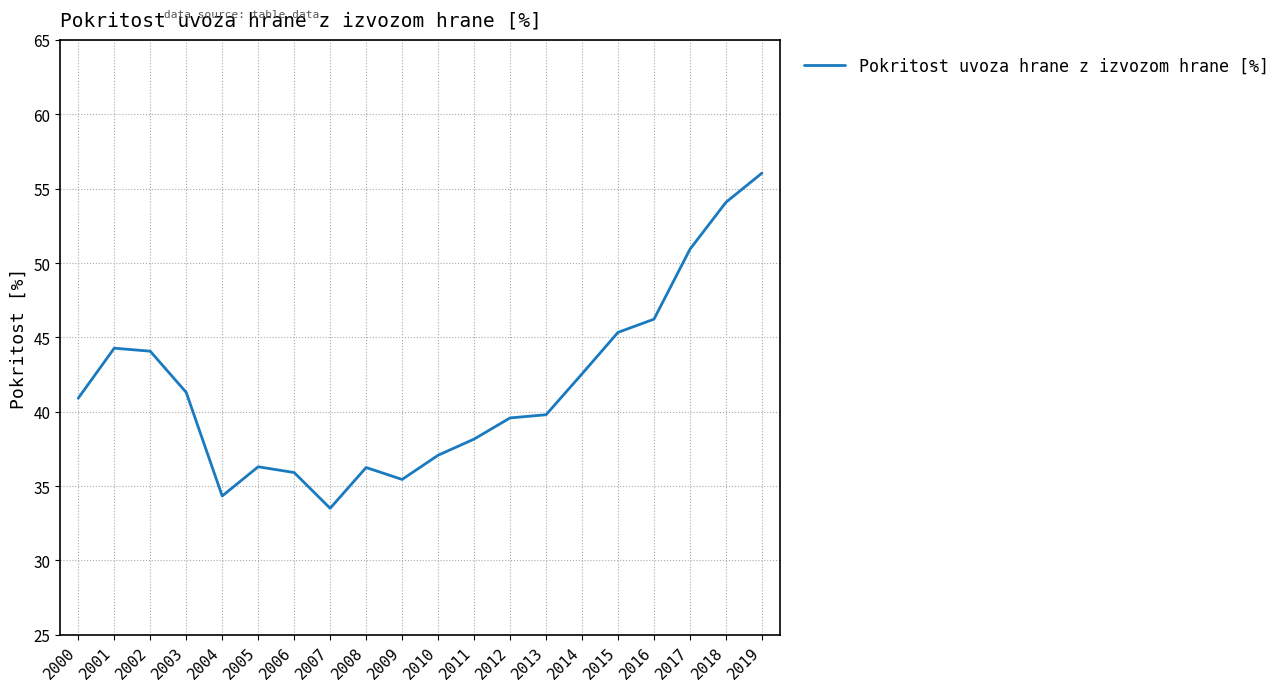

What is the minimum value shown in the chart?

33.5